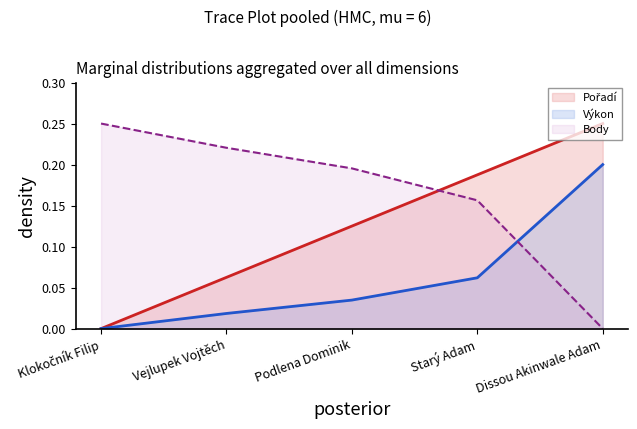

Where is Výkon nearest to the value 0?

Klokočník Filip